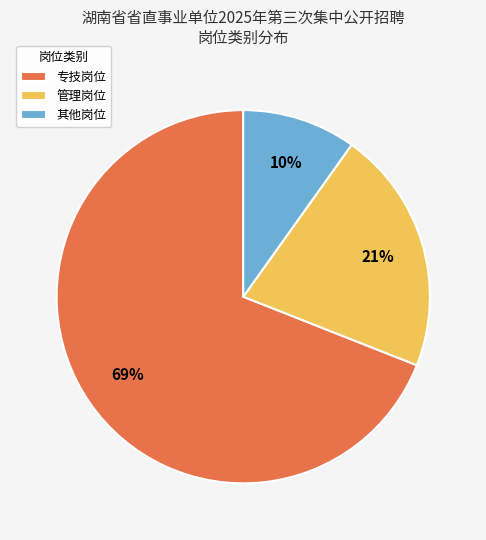

Does 管理岗位 represent more than half of the total?

No